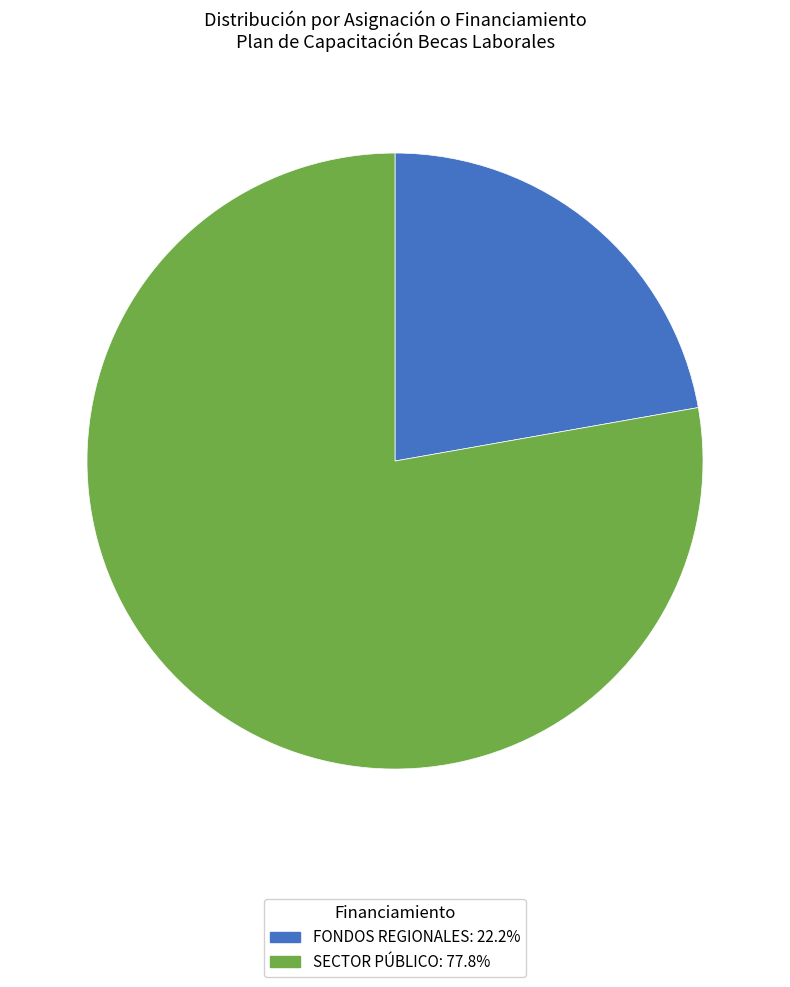

Rank the categories by value from lowest to highest.

FONDOS REGIONALES, SECTOR PÚBLICO